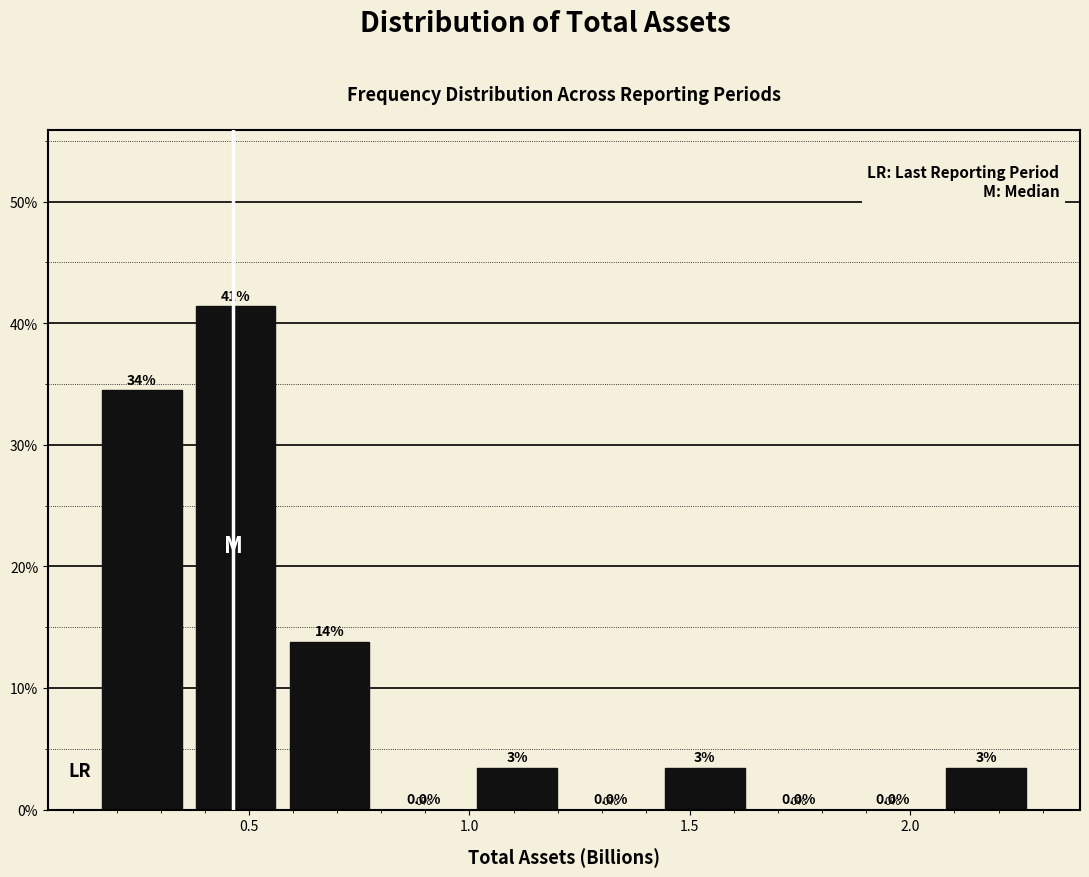

Over which range of the x-axis is the bar tallest?

0.35 to 0.60